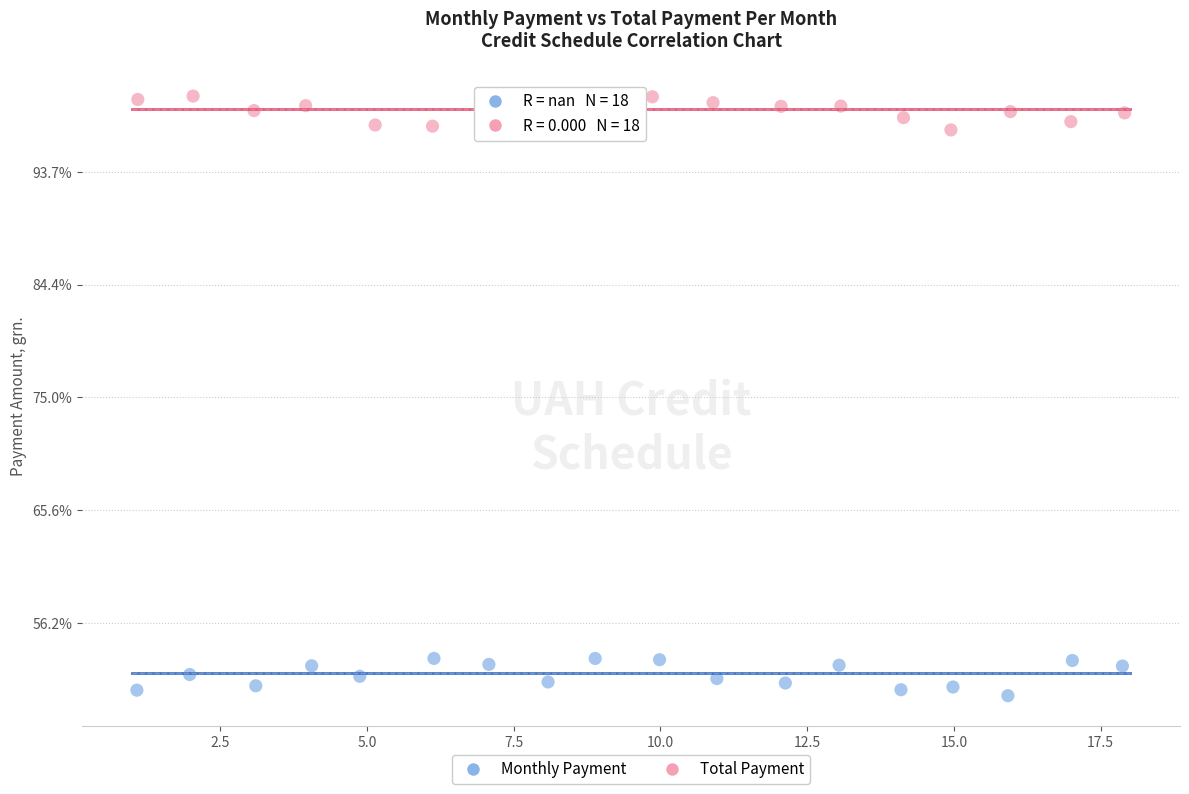

Which series reaches the maximum Y coordinate?

Total Payment